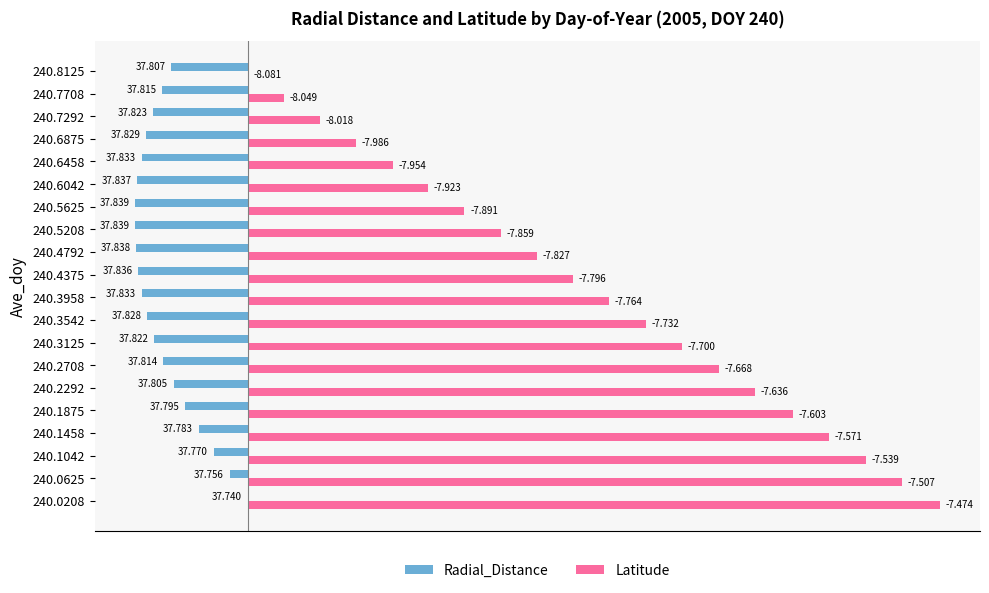

What is the difference between the maximum and second lowest values in the Radial_Distance series?

0.1